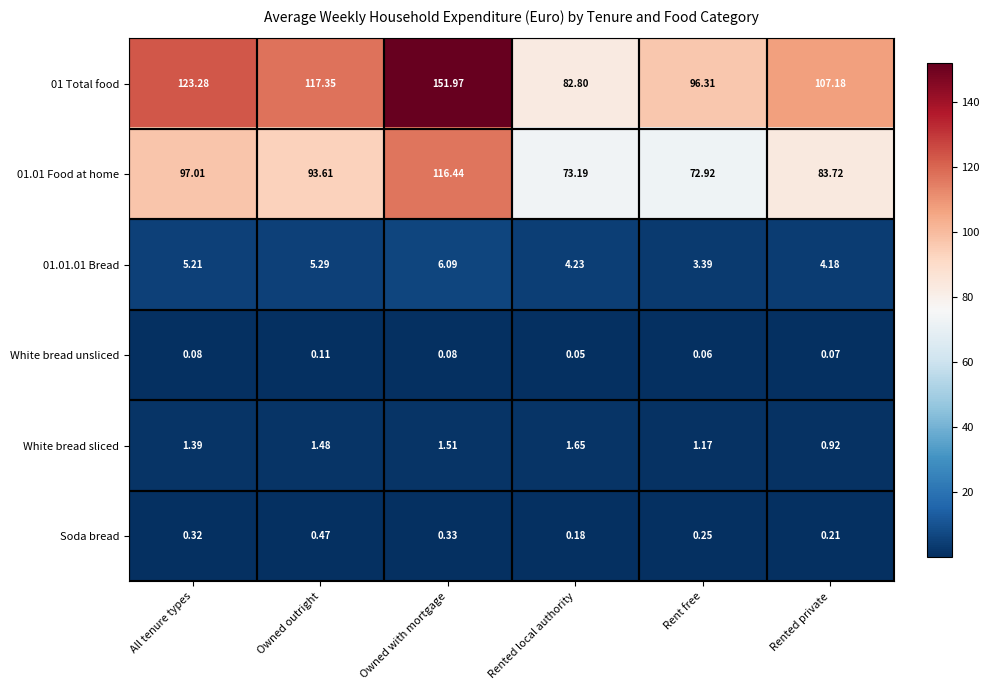

At which category does the chart reach its minimum across all series?

Rented local authority